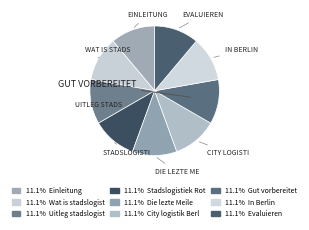

To the nearest percent, what is the average slice percentage?

11%